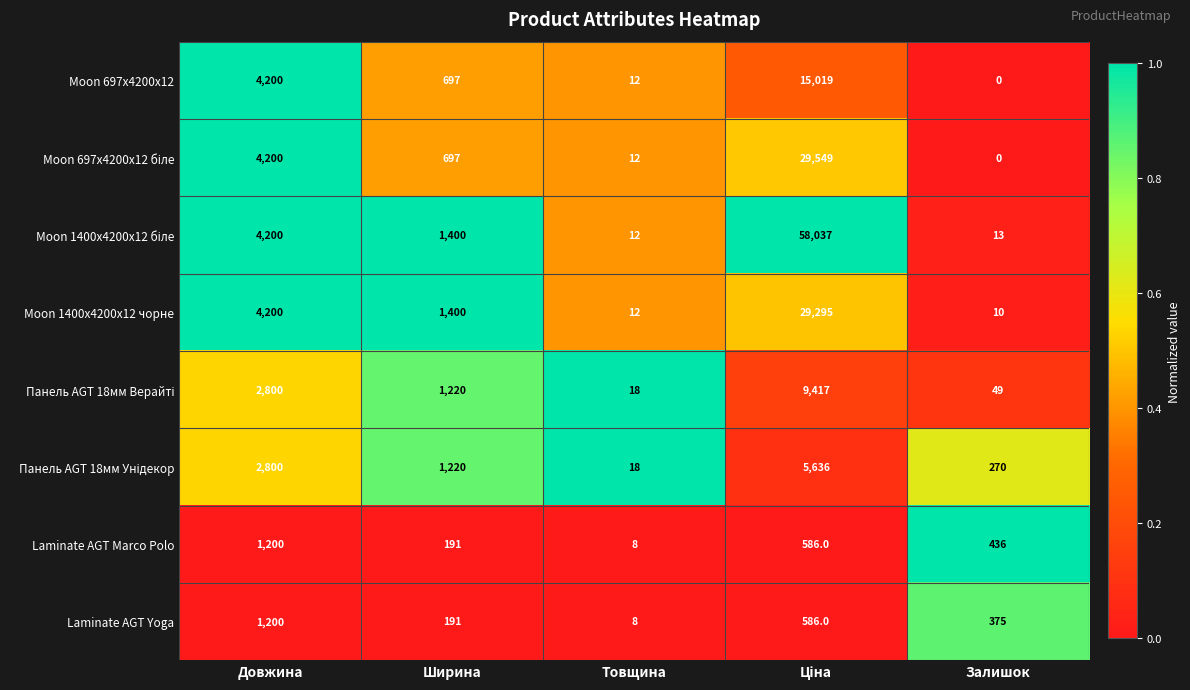

The value of Moon 1400x4200x12 чорне at Товщина is 22. True or false?

False